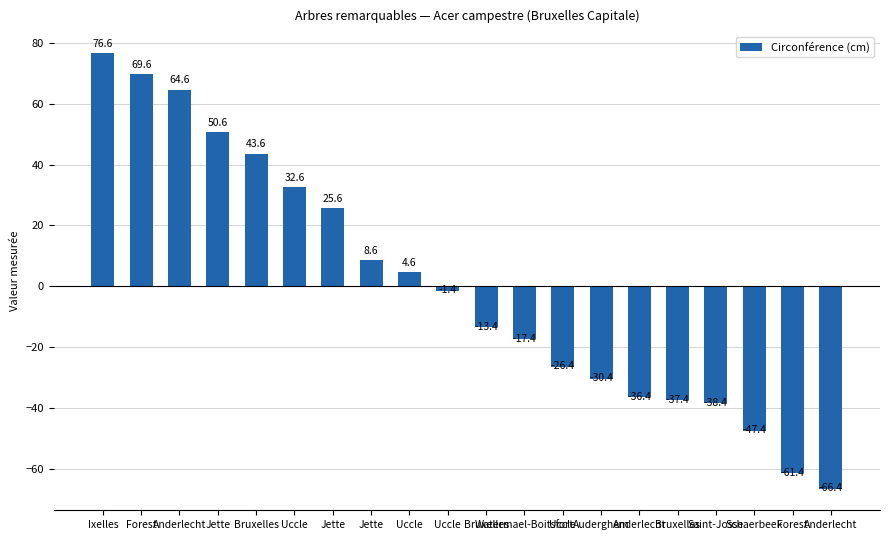

List the labels in order of value, largest first.

Ixelles, Forest, Anderlecht, Jette, Bruxelles, Uccle, Jette, Jette, Uccle, Uccle, Bruxelles, Watermael-Boitsfort, Uccle, Auderghem, Anderlecht, Bruxelles, Saint-Josse, Schaerbeek, Forest, Anderlecht